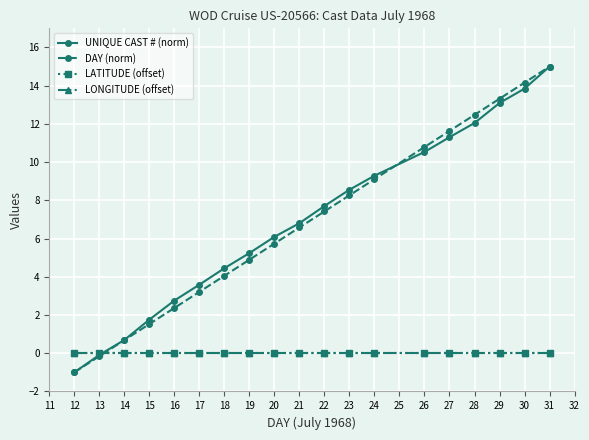

At how many categories does at least one series exceed 13?

3